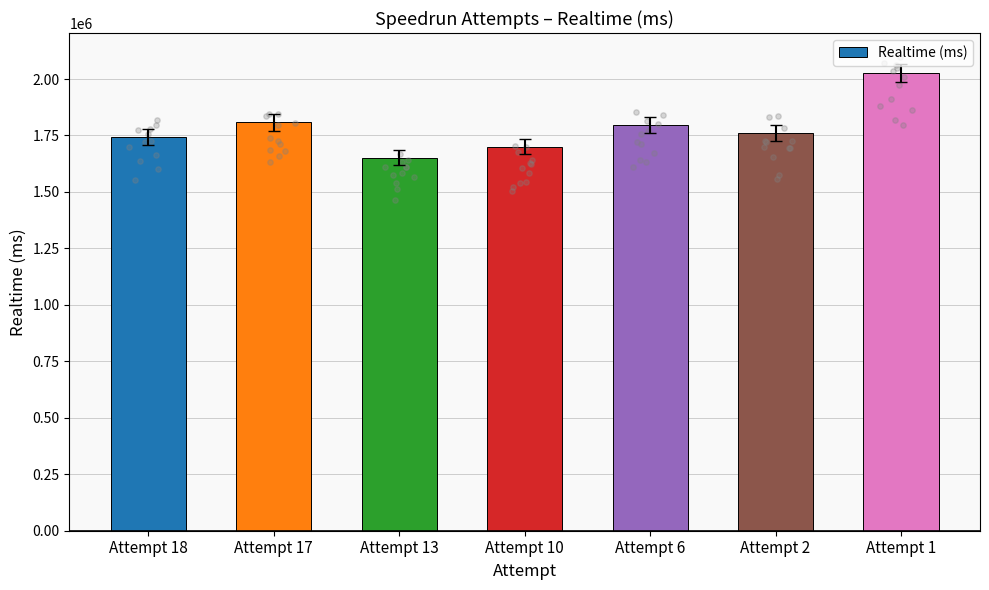

What is the change in value from Attempt 17 to Attempt 6?

-12054